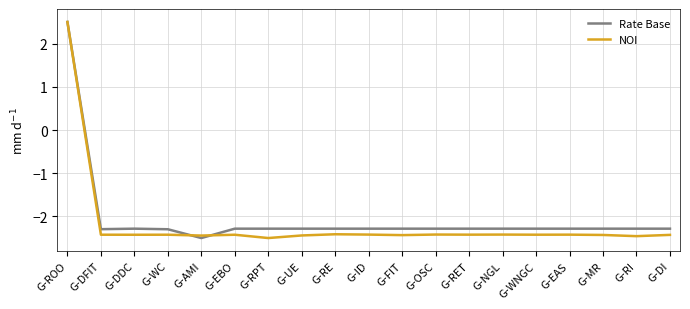

How many values in NOI are below zero?

18